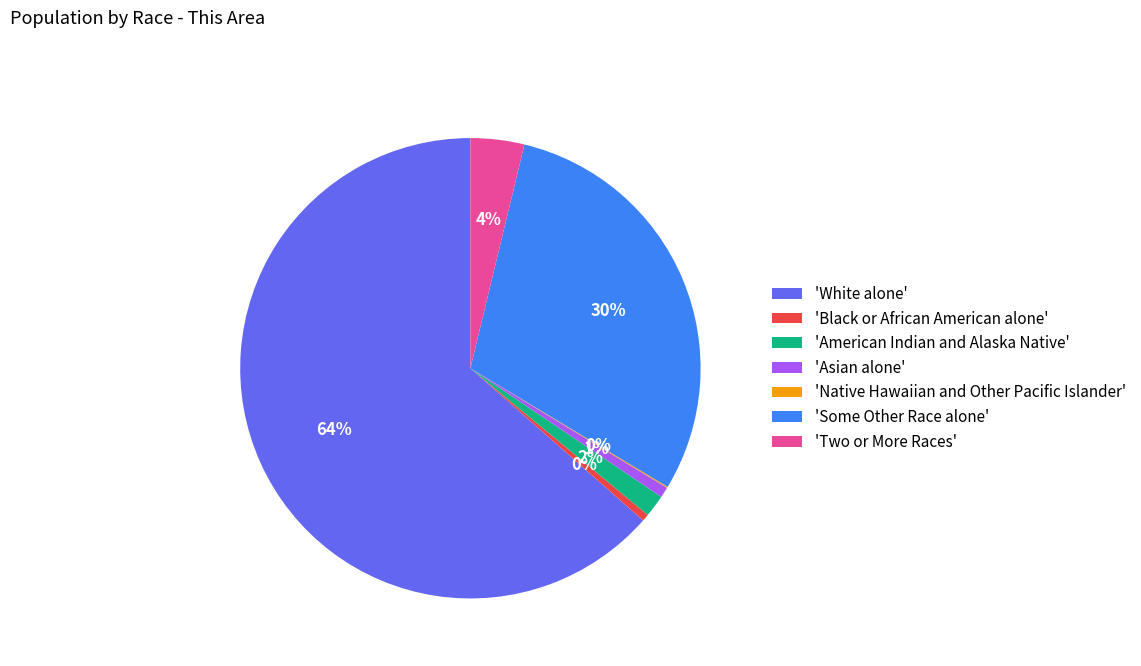

Which has a higher value, 'Asian alone' or 'Some Other Race alone'?

'Some Other Race alone'